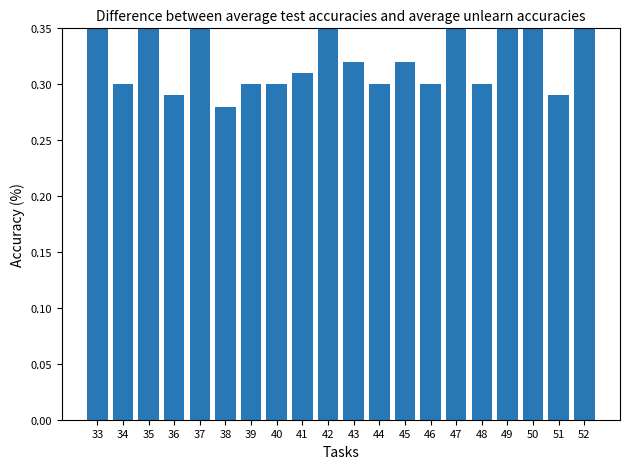

Between 45 and 36, which is larger?

45